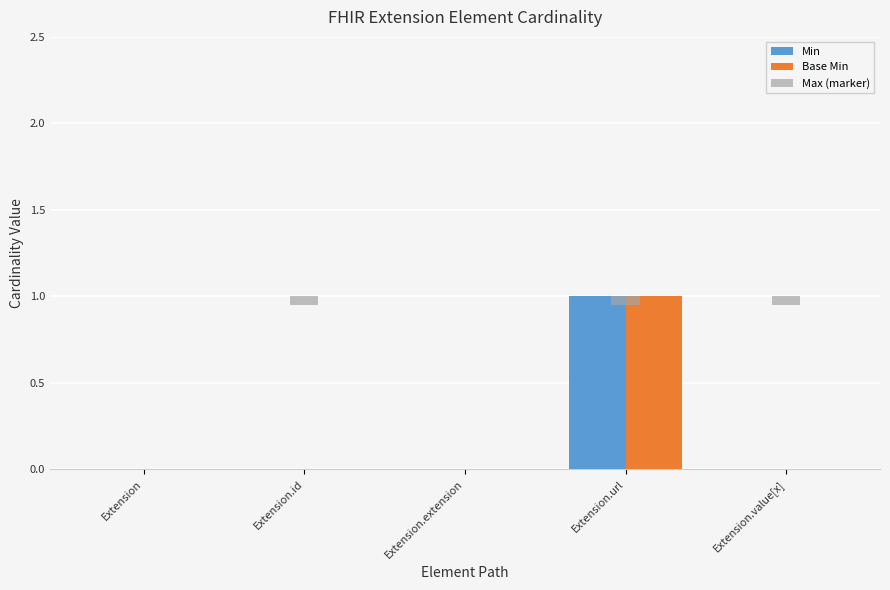

What are all the series names shown in the legend?

Min, Base Min, Max (marker)